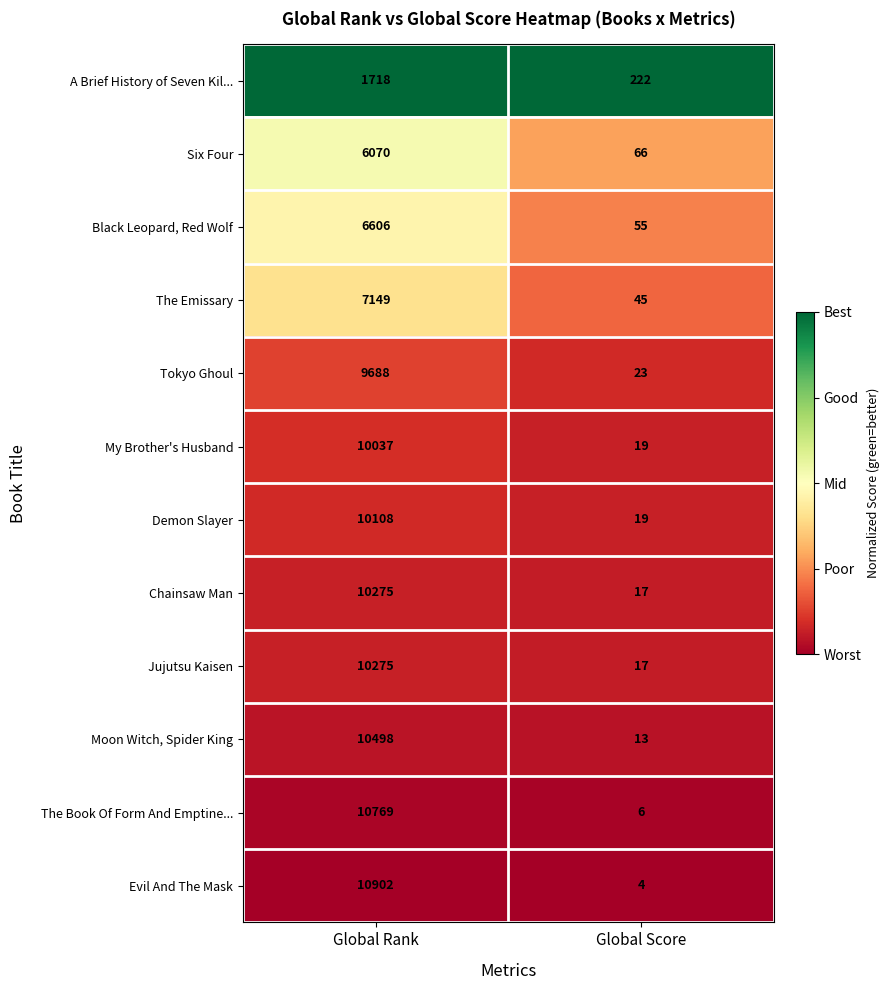

Which series changed the most between Global Rank and Global Score?

Evil And The Mask